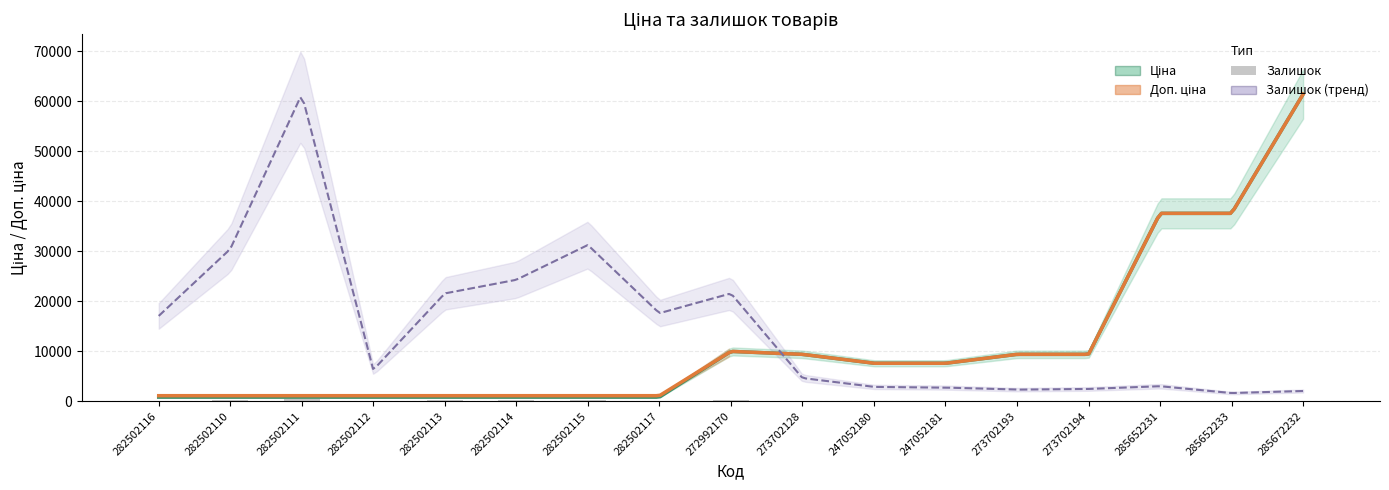

At which category is the sum across all series the highest?

285672232